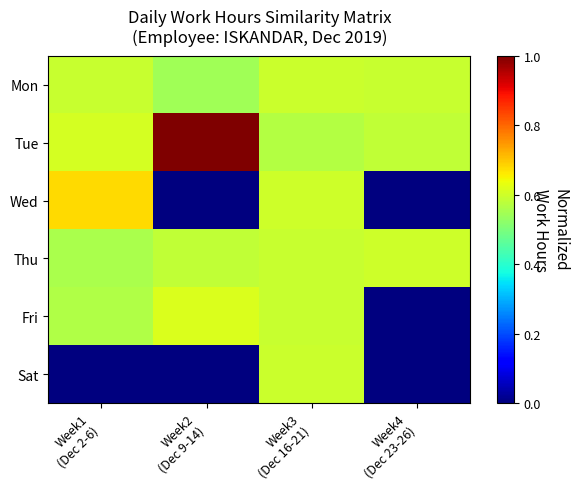

Reading right to left, extract all data points from this chart.

Mon: Week4
(Dec 23-26)=0.6	Week3
(Dec 16-21)=0.6	Week2
(Dec 9-14)=0.5	Week1
(Dec 2-6)=0.6
Tue: Week4
(Dec 23-26)=0.6	Week3
(Dec 16-21)=0.6	Week2
(Dec 9-14)=1.0	Week1
(Dec 2-6)=0.6
Wed: Week4
(Dec 23-26)=0.0	Week3
(Dec 16-21)=0.6	Week2
(Dec 9-14)=0.0	Week1
(Dec 2-6)=0.7
Thu: Week4
(Dec 23-26)=0.6	Week3
(Dec 16-21)=0.6	Week2
(Dec 9-14)=0.6	Week1
(Dec 2-6)=0.6
Fri: Week4
(Dec 23-26)=0.0	Week3
(Dec 16-21)=0.6	Week2
(Dec 9-14)=0.6	Week1
(Dec 2-6)=0.6
Sat: Week4
(Dec 23-26)=0.0	Week3
(Dec 16-21)=0.6	Week2
(Dec 9-14)=0.0	Week1
(Dec 2-6)=0.0